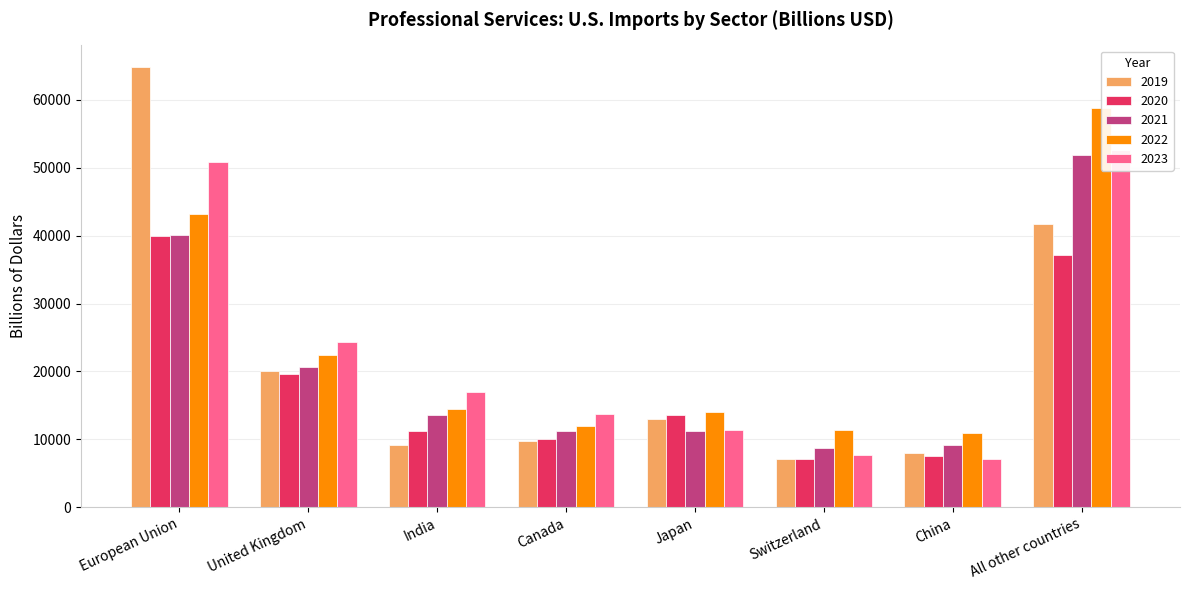

Reading right to left, what are all the values shown in this chart?

2019: 41769	7951	7189	13026	9741	9163	20058	64769
2020: 37141	7596	7112	13661	10000	11279	19634	40011
2021: 51887	9167	8714	11203	11292	13533	20660	40069
2022: 58747	10924	11362	14048	11924	14458	22448	43167
2023: 52578	7138	7778	11346	13762	16928	24385	50780